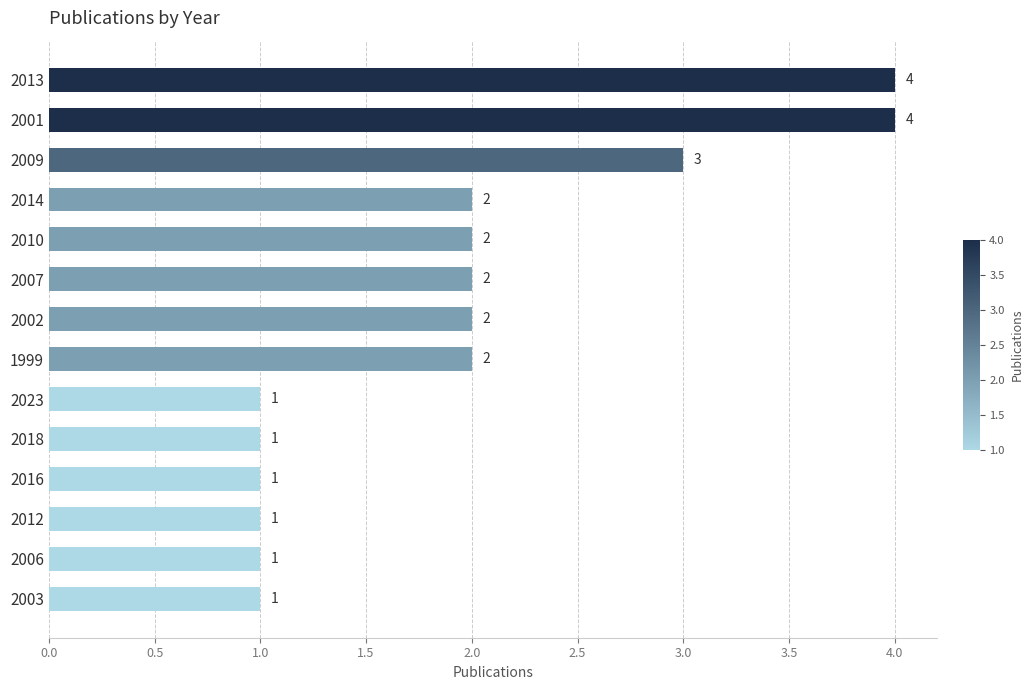

What position from the bottom is 2023?

6